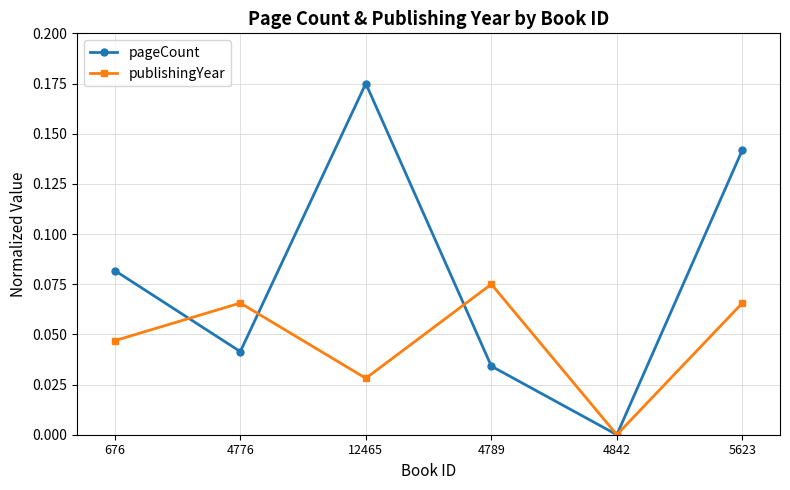

Count the publishingYear values in the range 0 to 1.

6